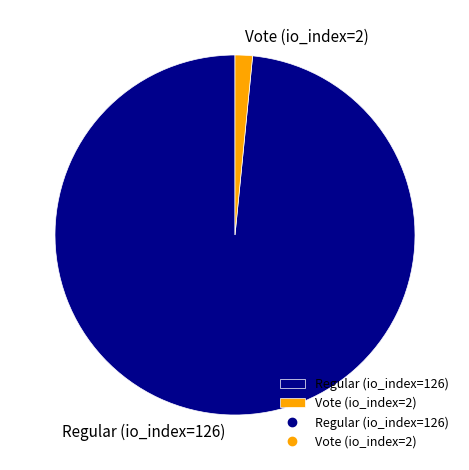

Is the sum of Vote (io_index=2) and Regular (io_index=126) greater than half?

Yes